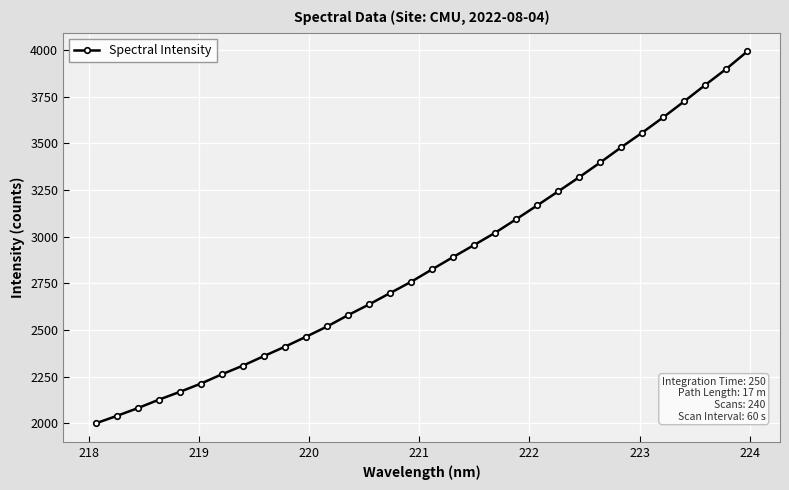

What is the smallest value displayed?

1998.6